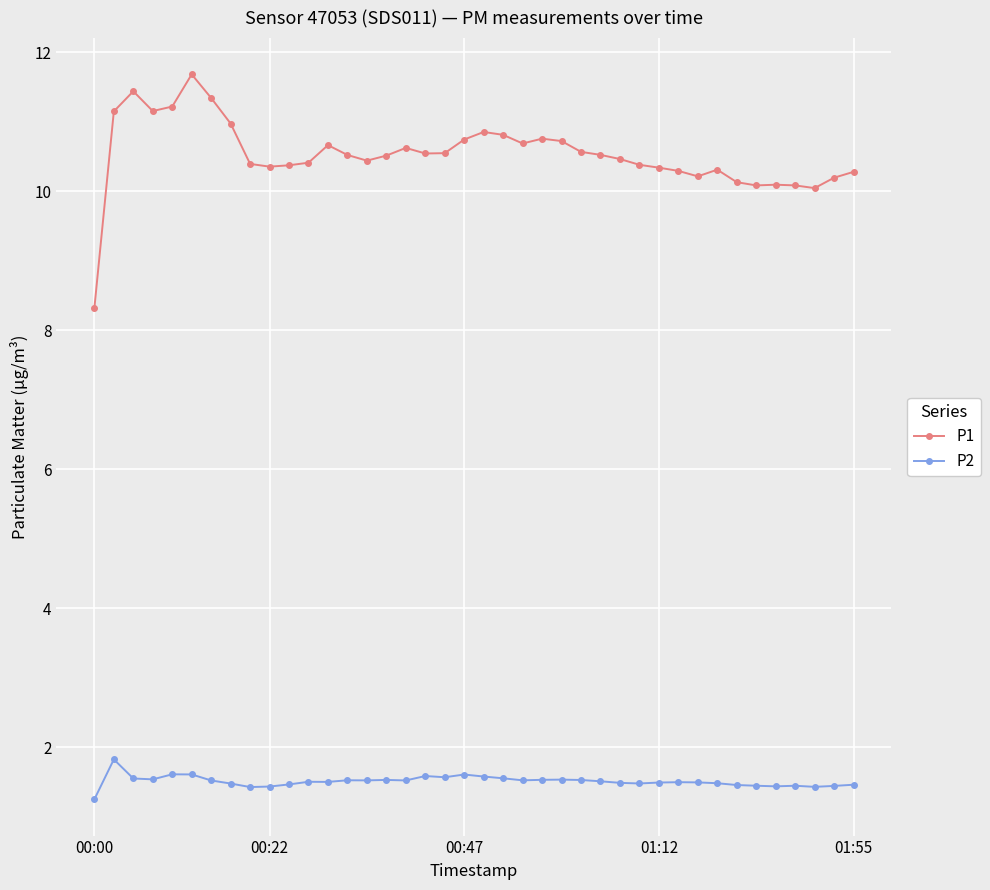

How many series are shown in this chart?

2